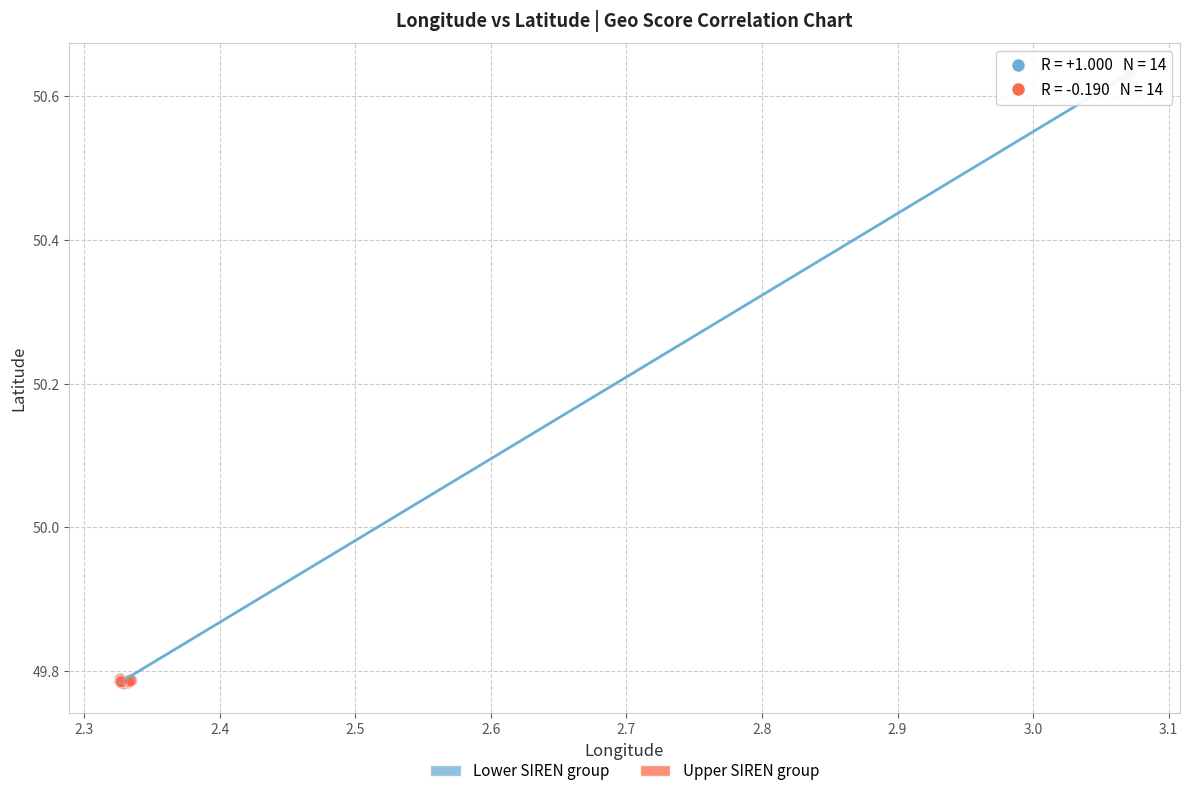

Which series contains the highest Y value?

Lower SIREN group